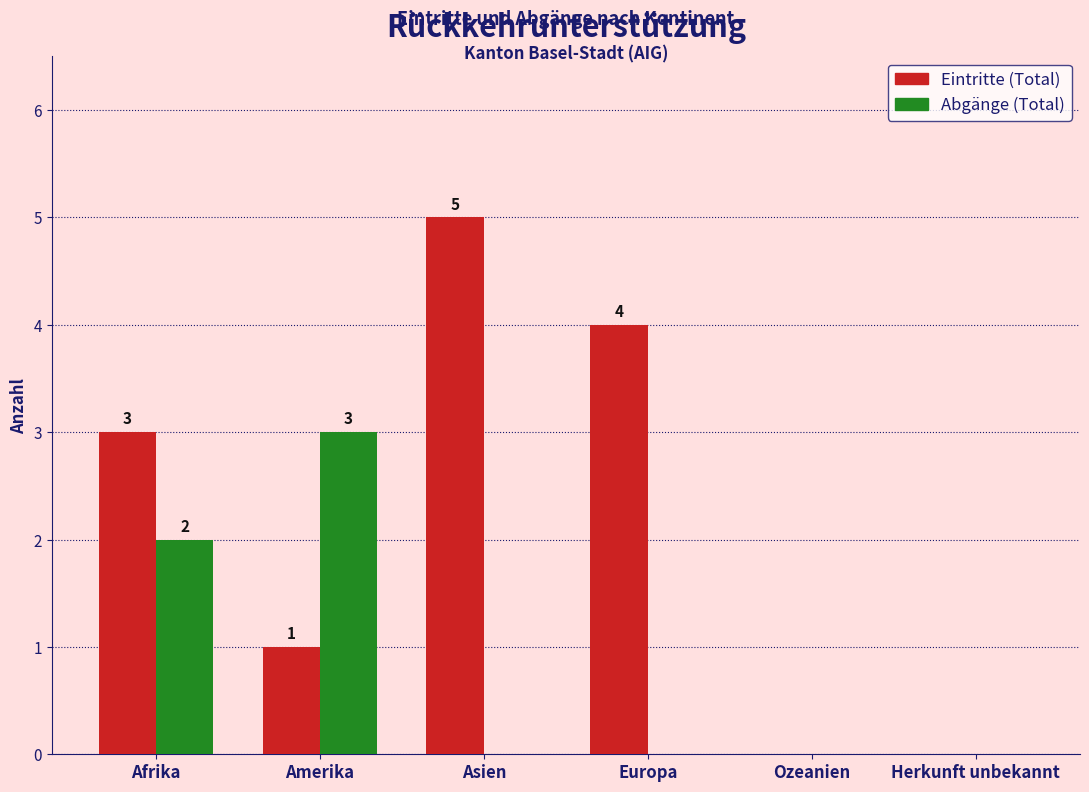

Reading left to right, what are all the values shown in this chart?

Eintritte (Total): Afrika=3	Amerika=1	Asien=5	Europa=4	Ozeanien=0	Herkunft unbekannt=0
Abgänge (Total): Afrika=2	Amerika=3	Asien=0	Europa=0	Ozeanien=0	Herkunft unbekannt=0